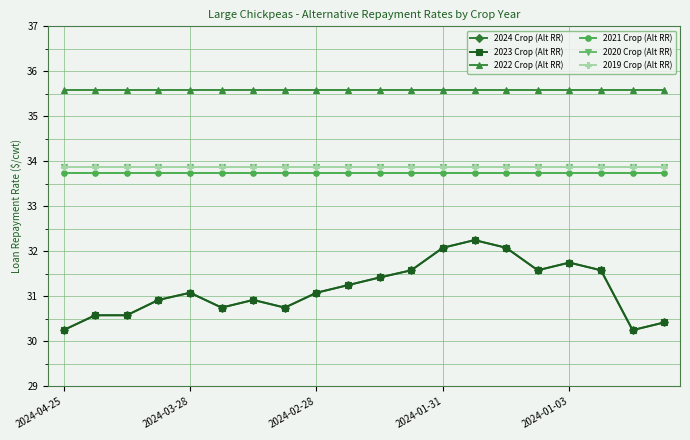

What is the minimum value shown in the chart?

30.2